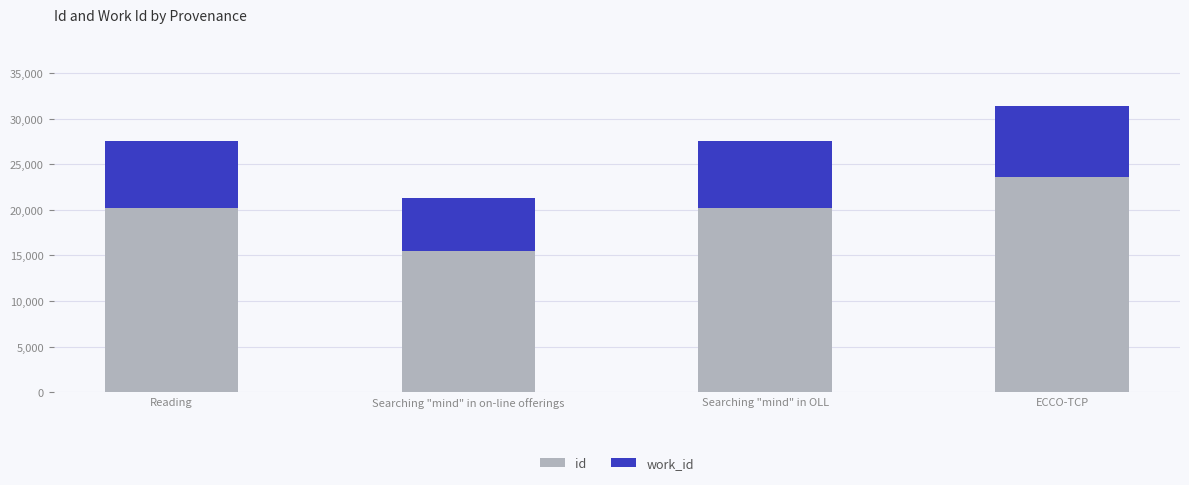

Which series has the widest spread of values?

id